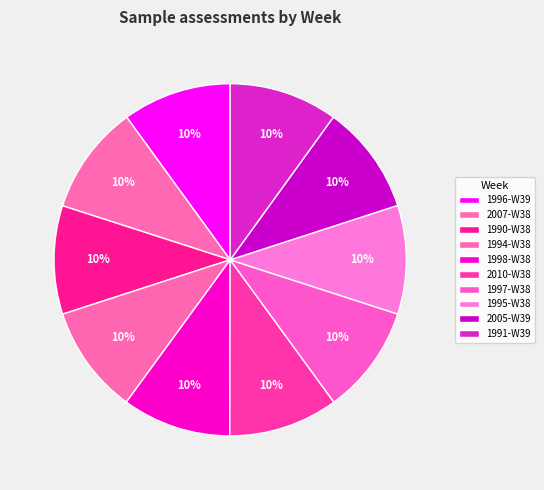

What percentage is the 1998-W38 slice, to the nearest percent?

10%